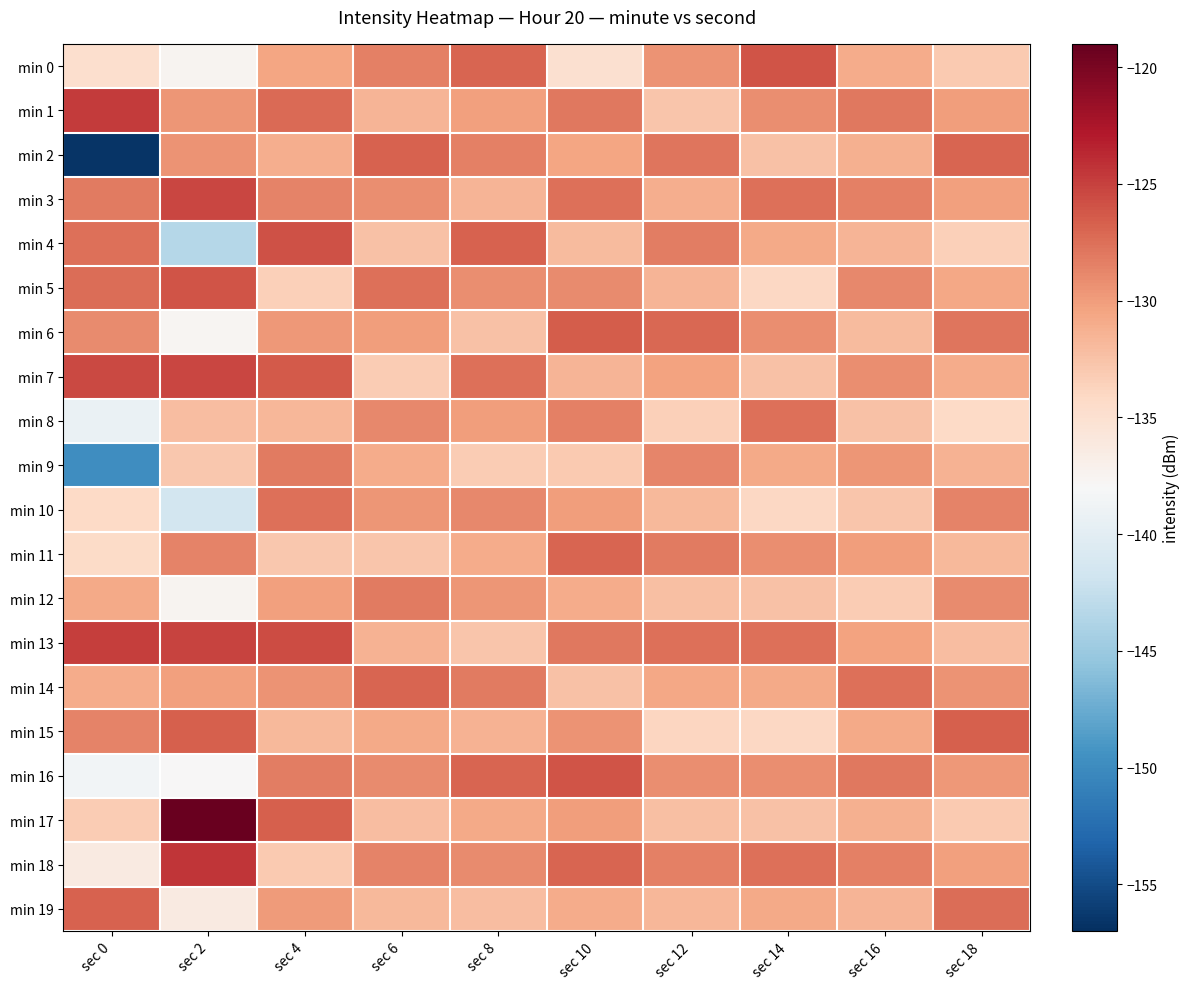

What is the difference between the highest and lowest values at sec 14?

8.0